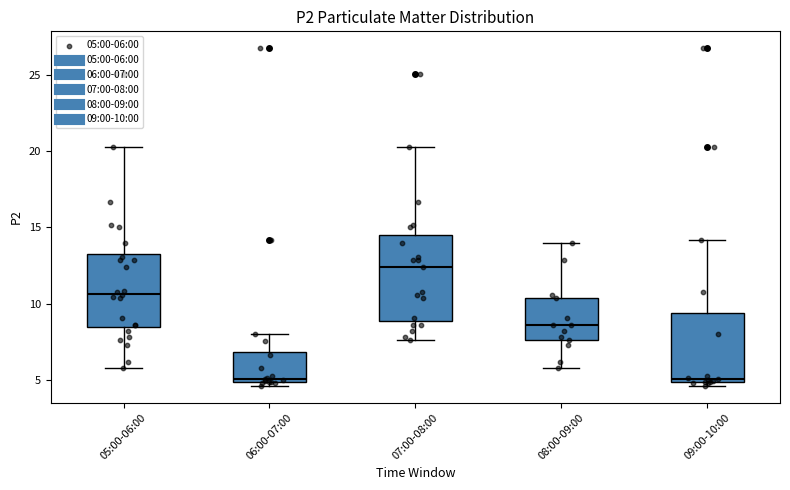

Comparing the boxes themselves (not the whiskers), which one is the tallest?

07:00-08:00